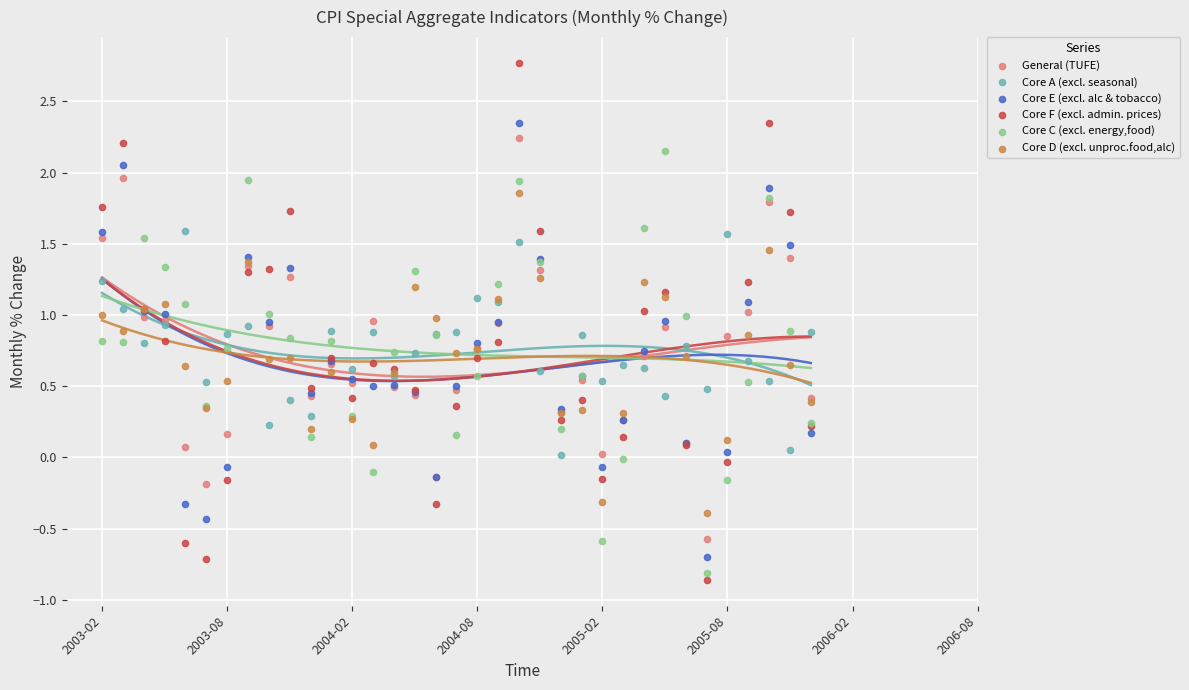

Which series contains the lowest Y value?

Core F (excl. admin. prices)